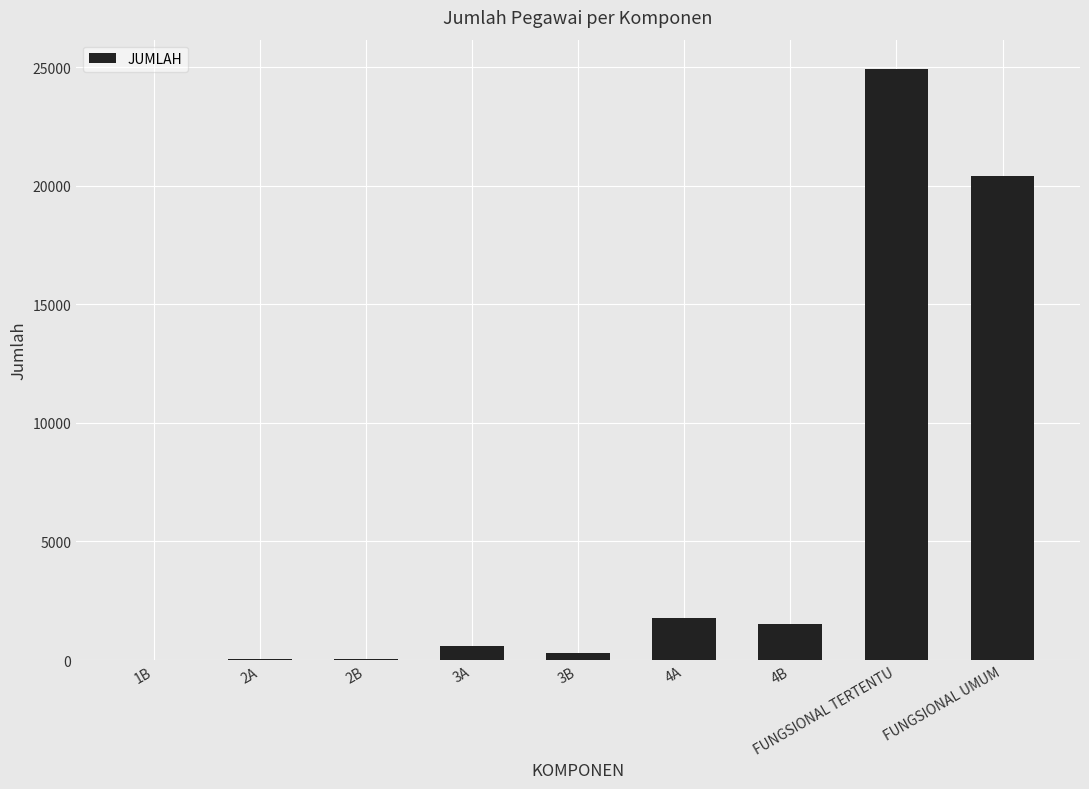

Which label corresponds to the largest value in the chart?

FUNGSIONAL TERTENTU